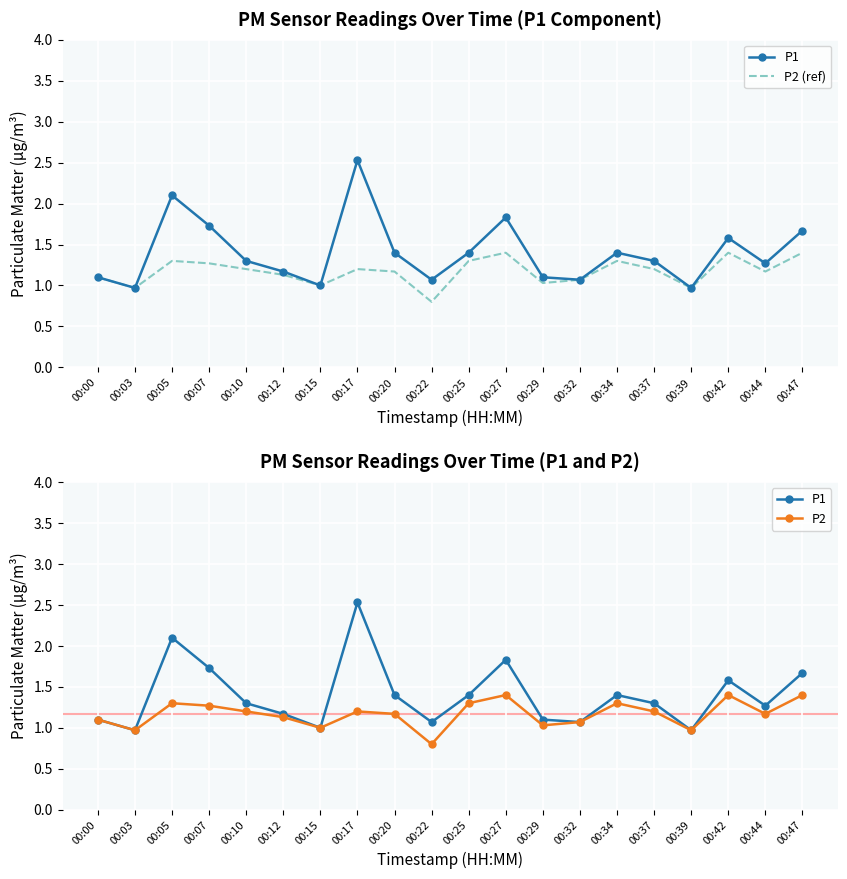

At which category is the sum across all series the highest?

00:17